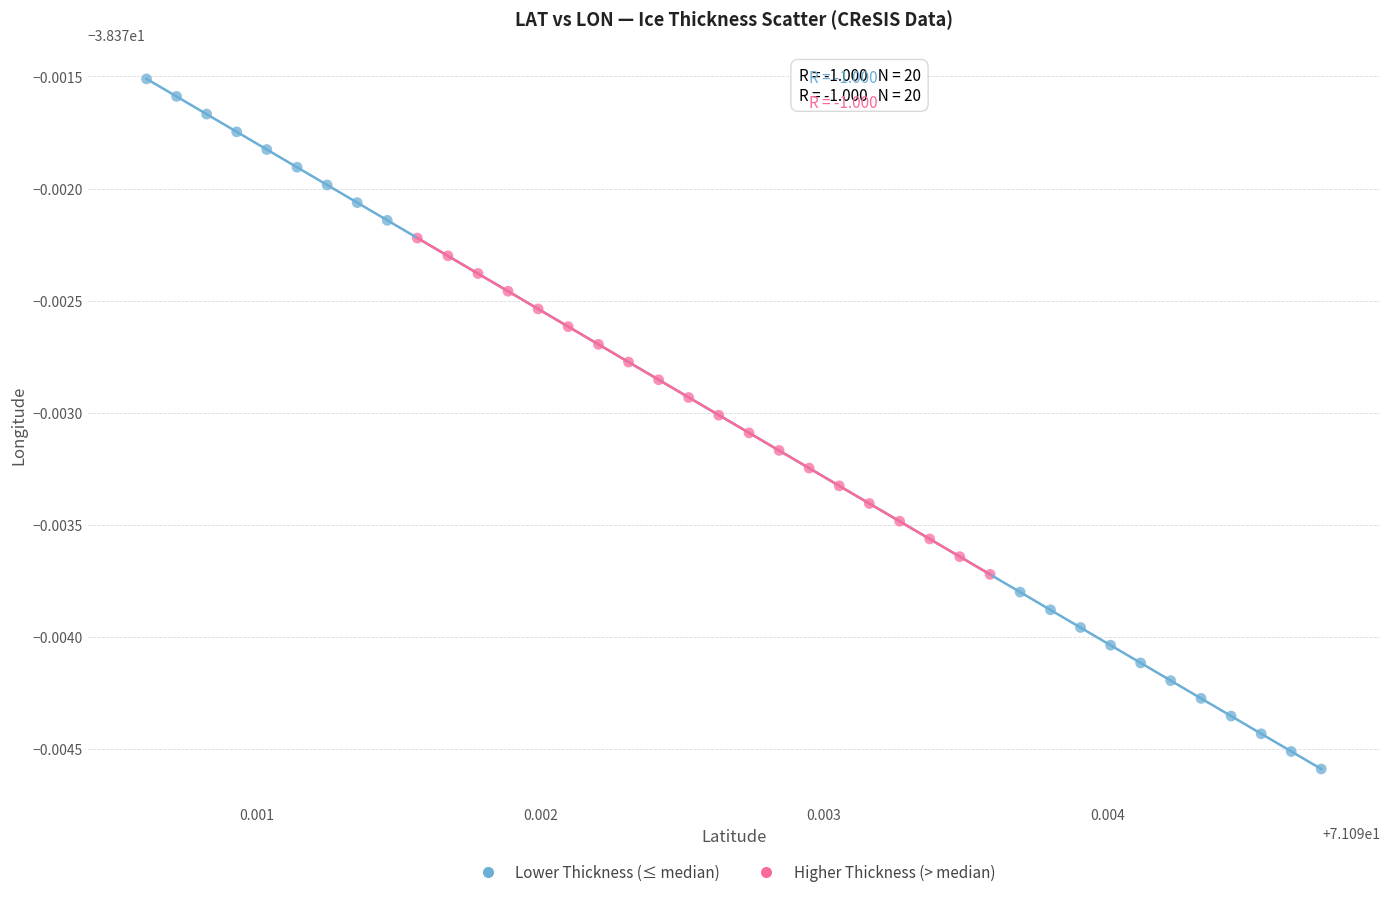

Which series has the widest spread of Y values?

Lower Thickness (≤ median)